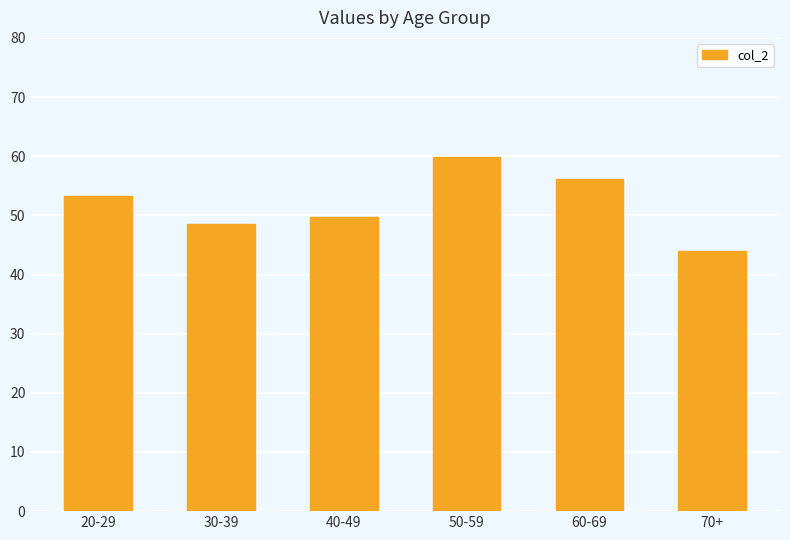

The value at 70+ is 70.8. True or false?

False